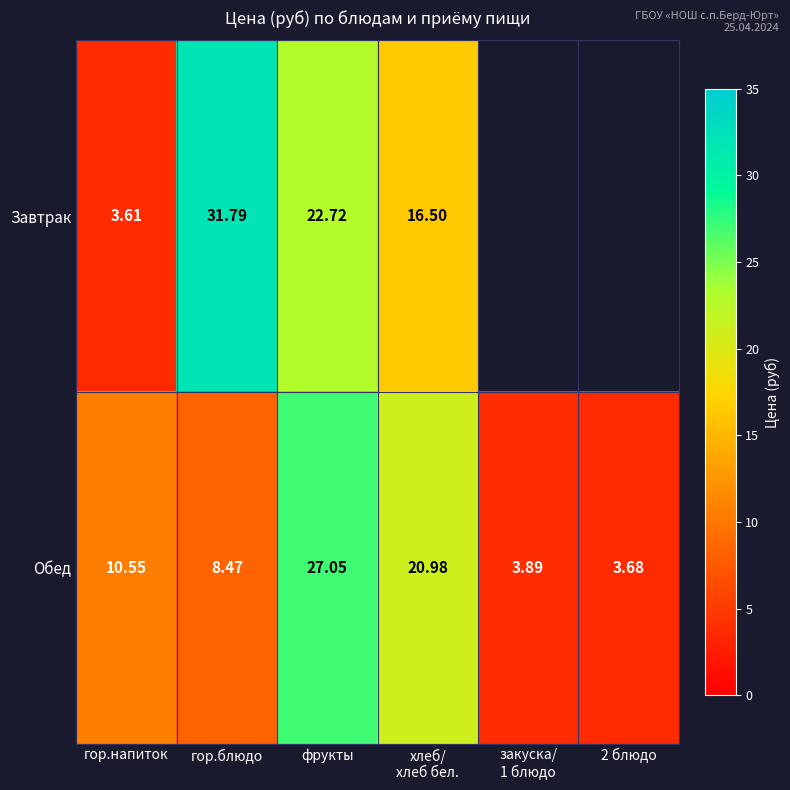

How many values in the Обед series are below 10?

3